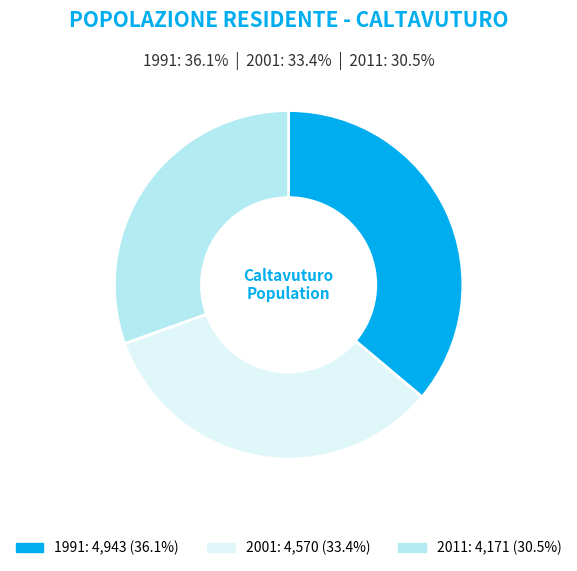

Do 2011 and 2001 together represent more than half of the pie?

Yes